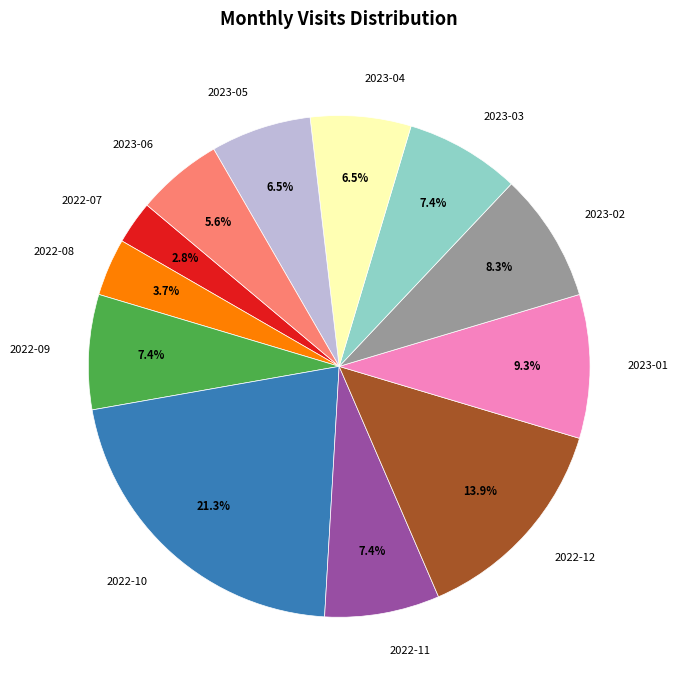

What is the ratio of the value at 2022-08 to the value at 2023-05?

0.6